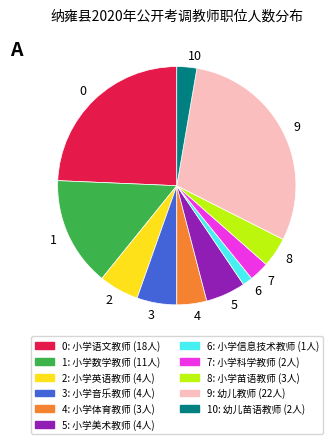

Is it true that 3 is 5% of the pie?

True